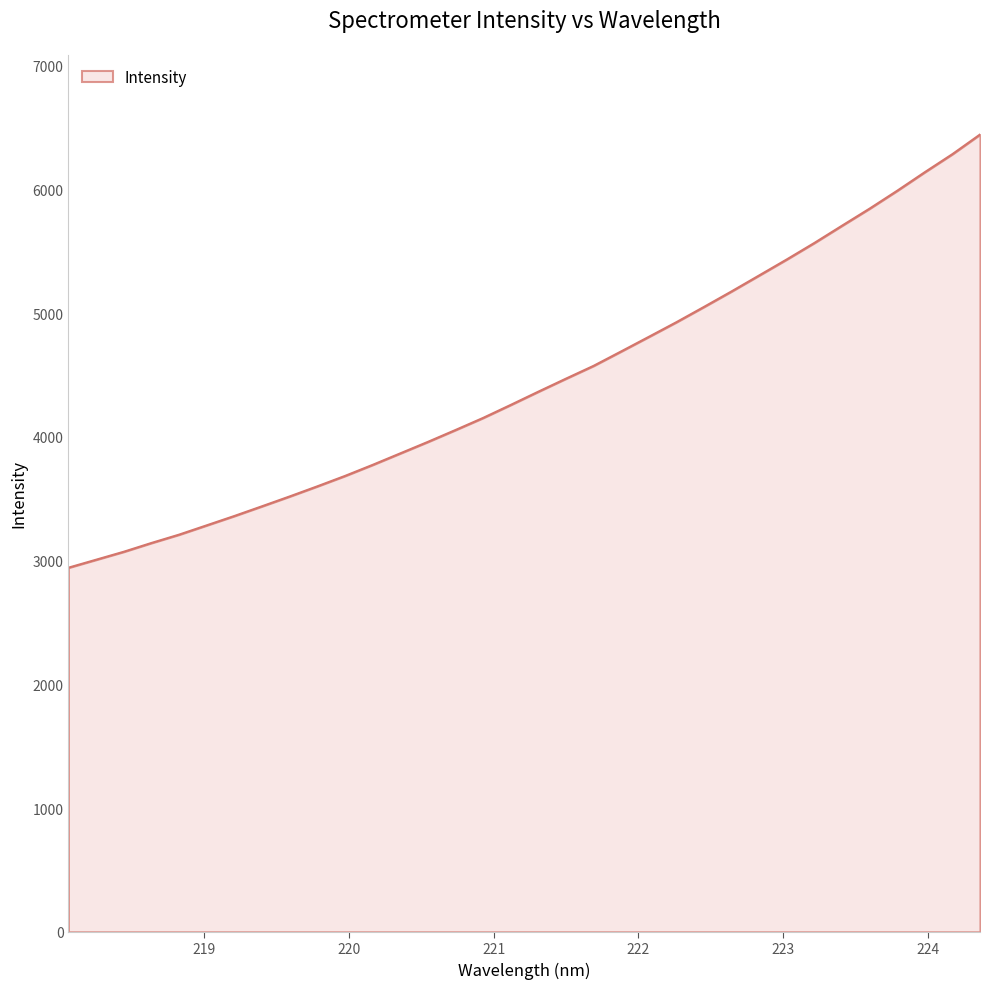

What is the minimum value shown in the chart?

2942.3